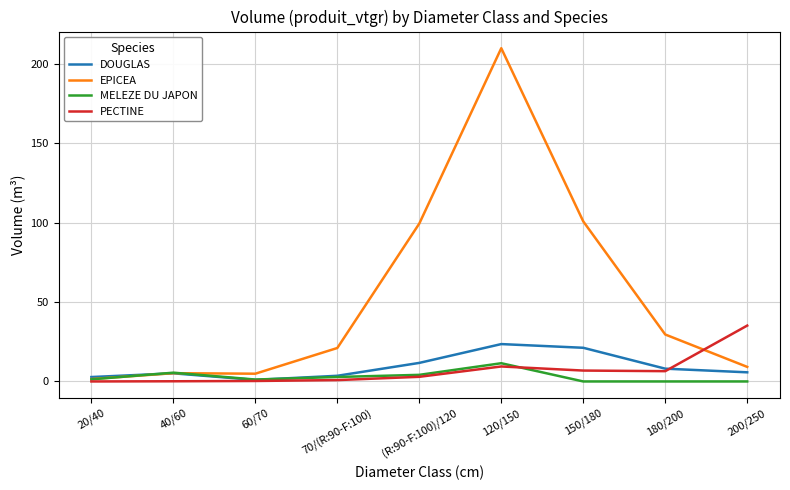

How many distinct data groups are displayed?

4